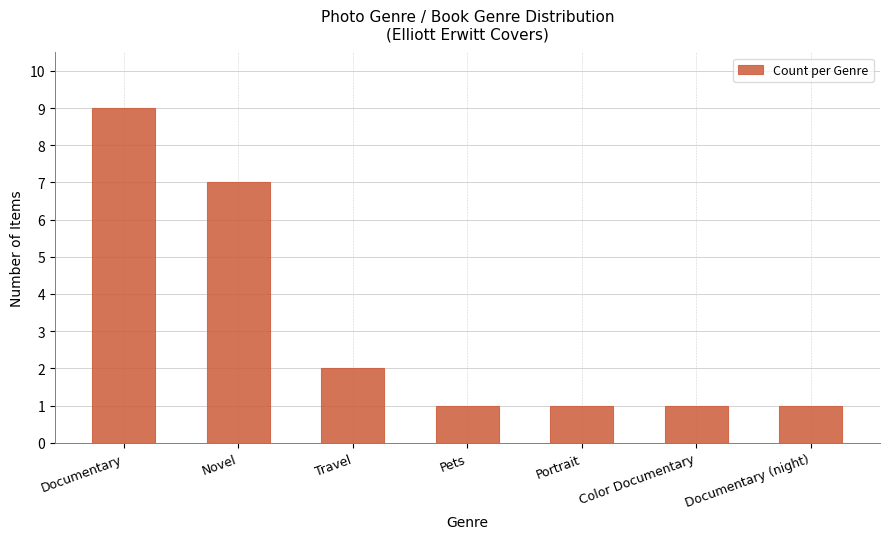

The chart shows a value of 15 at Documentary. True or false?

False